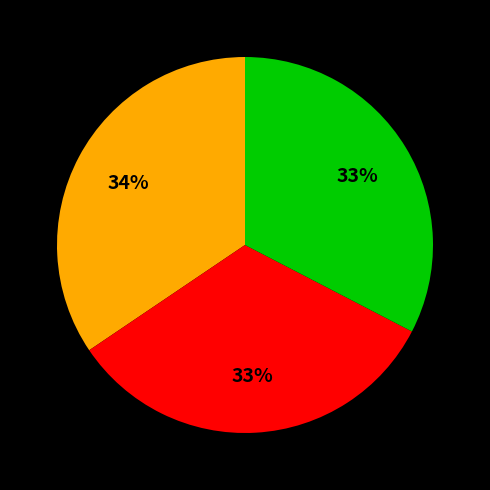

Does any single category account for the majority?

No